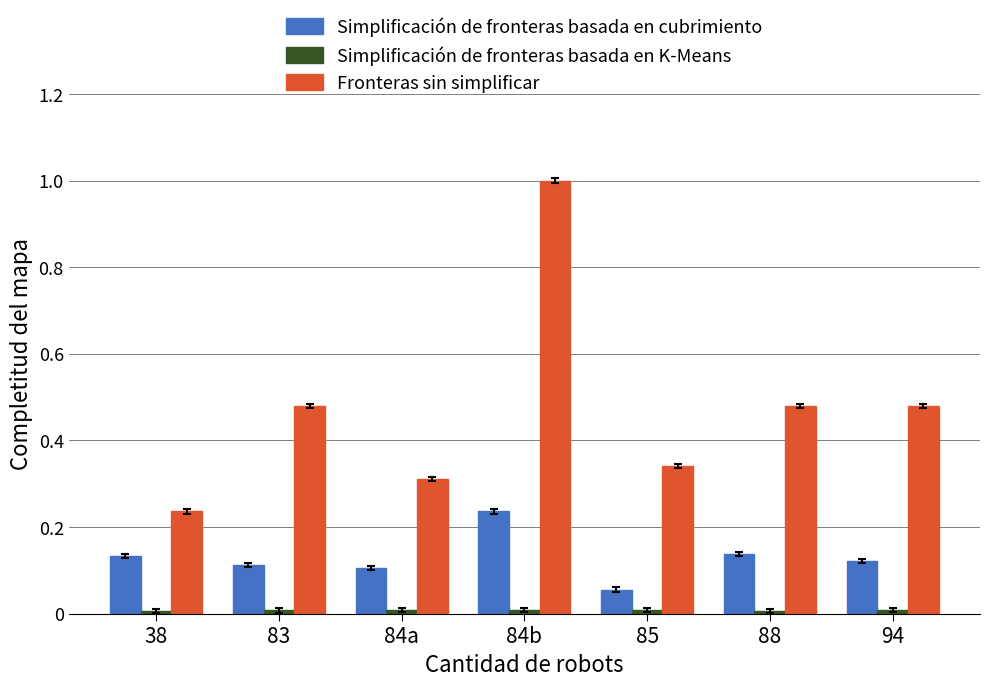

At which category is the sum across all series the highest?

84b